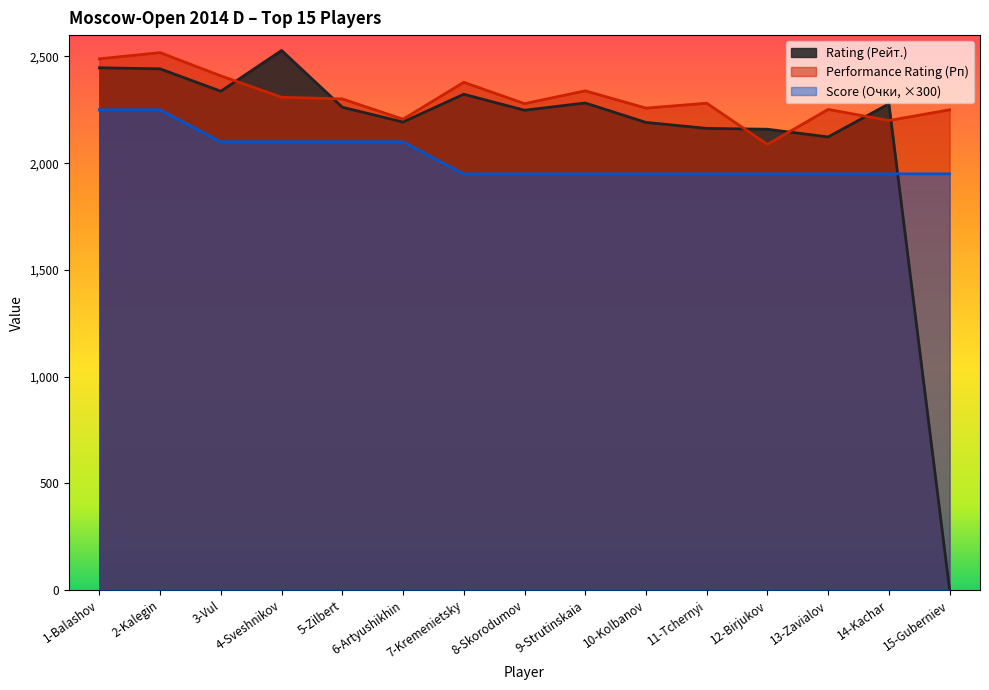

True or false: Score (Очки) and Performance Rating (Рп) cross at least once.

False